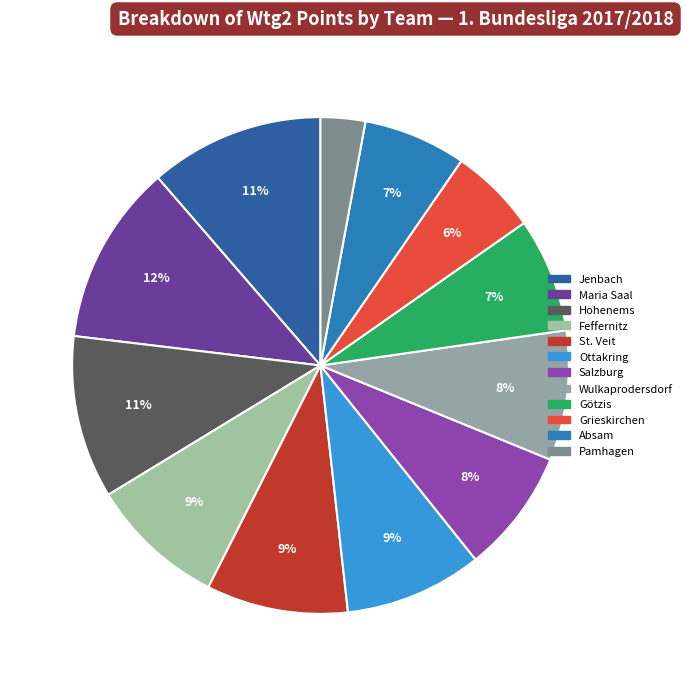

How many segments does this pie chart have?

12